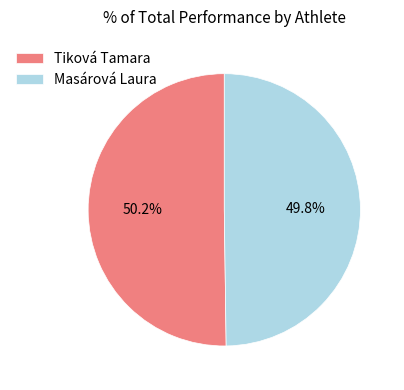

Count the number of slices in the pie.

2